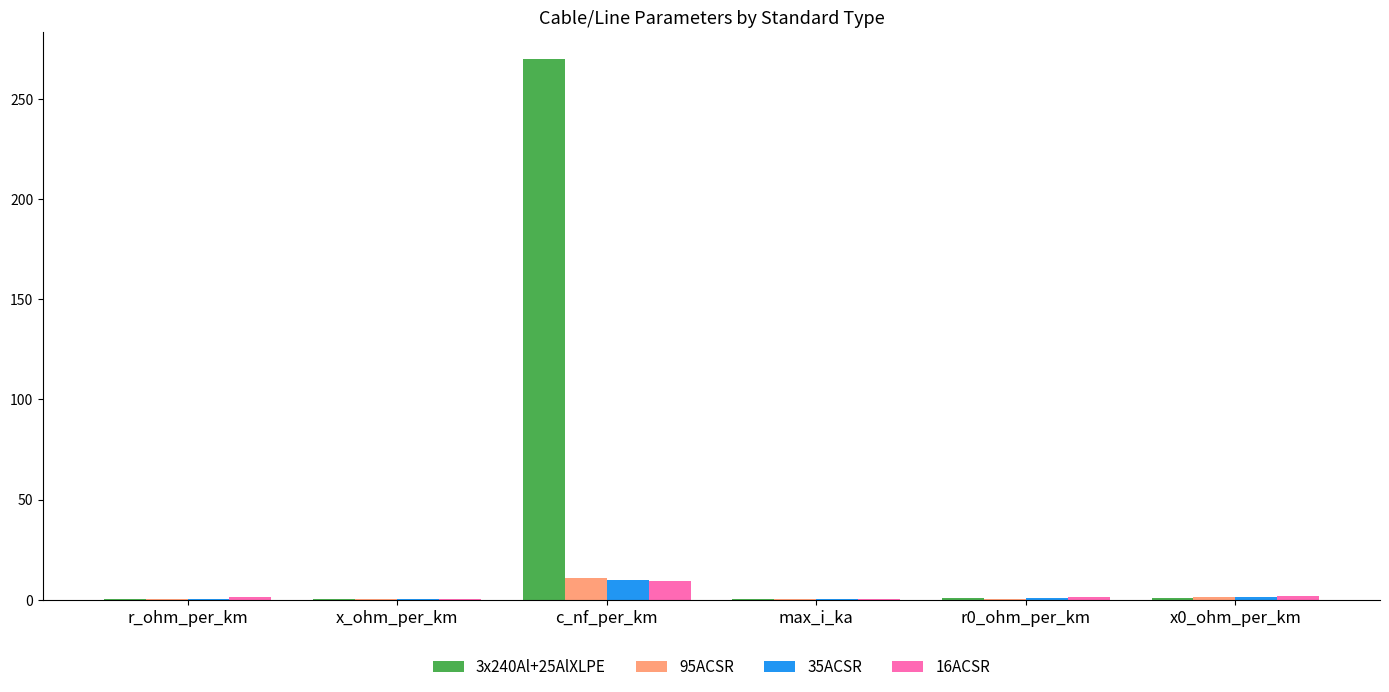

Which series has the largest total across all categories?

3x240Al+25AlXLPE